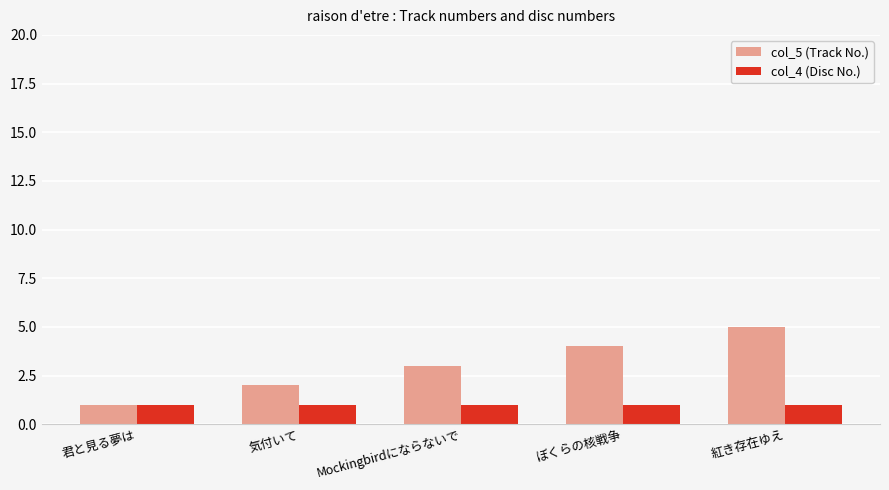

How many groups of bars are there?

5